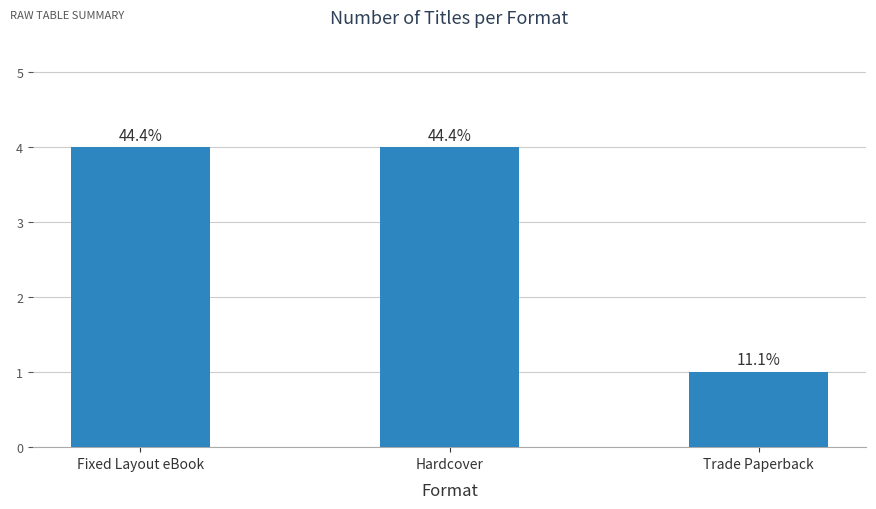

What is the minimum value shown in the chart?

1